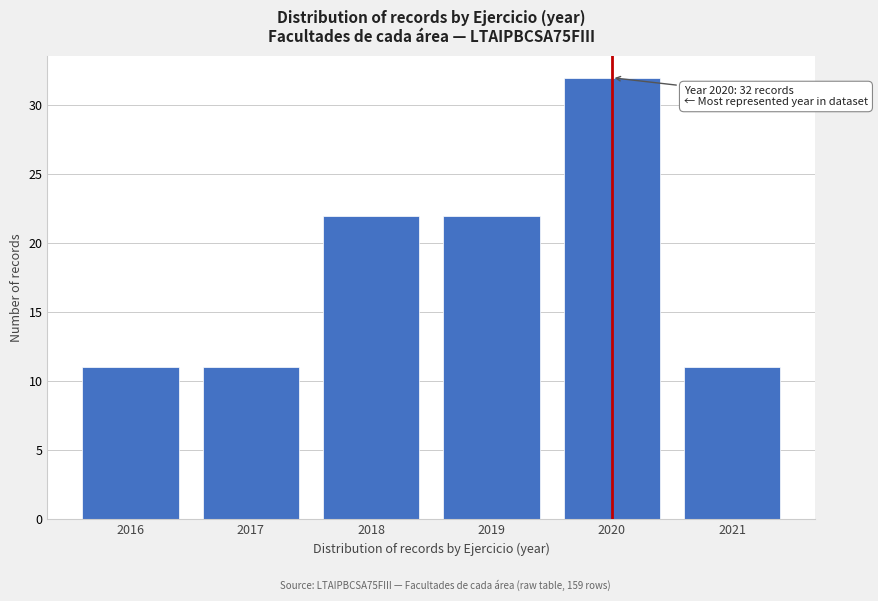

Reading left to right, transcribe all the data shown in this chart.

11	11	22	22	32	11